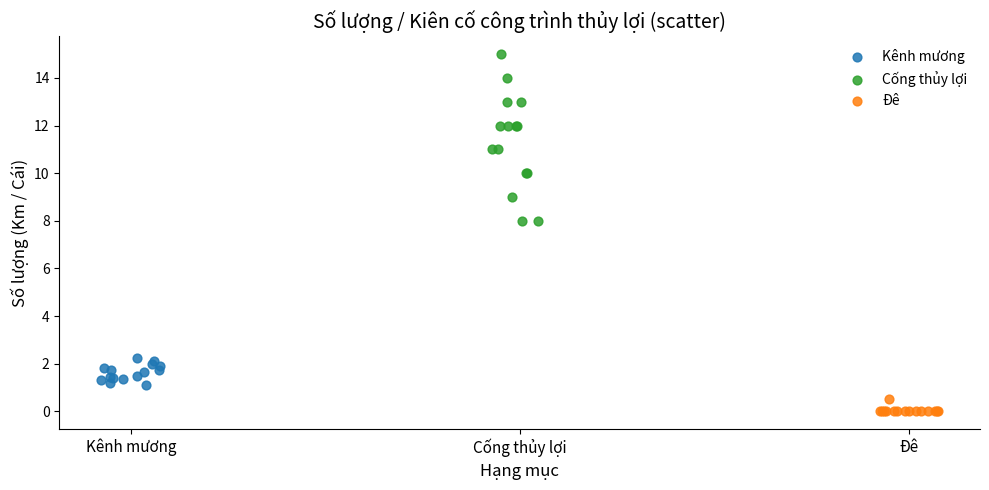

Which series contains the highest Y value?

Cống thủy lợi